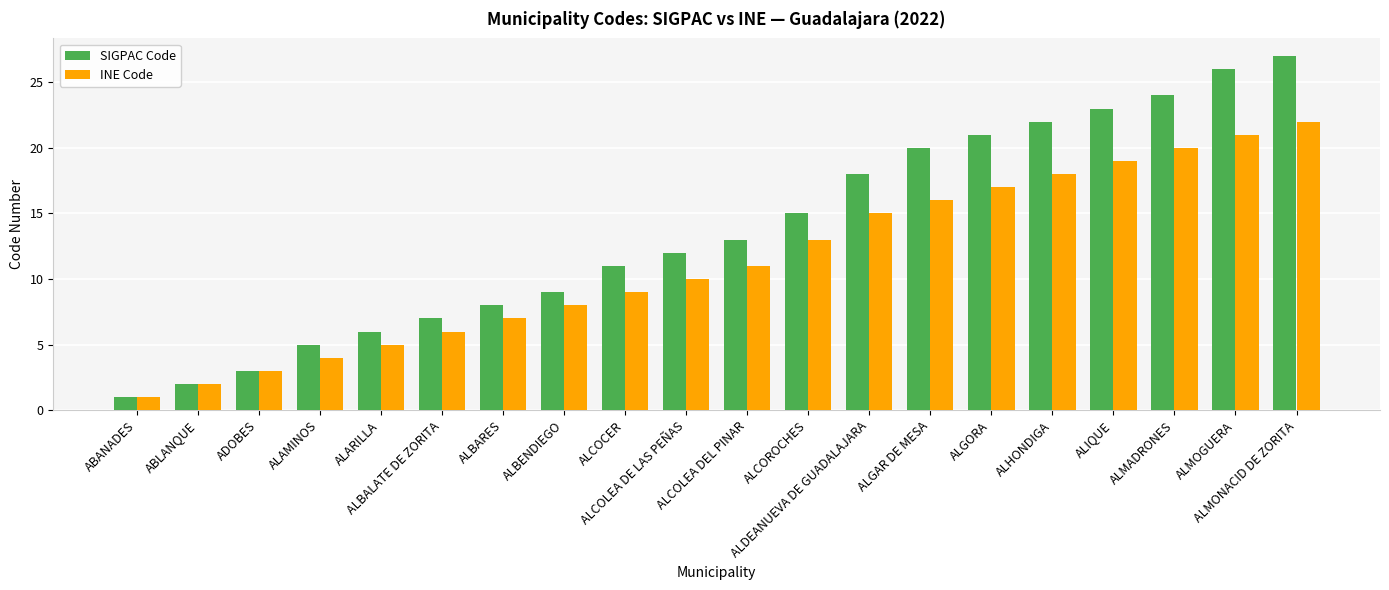

True or false: INE Code has a value of 12 at ALMOGUERA.

False